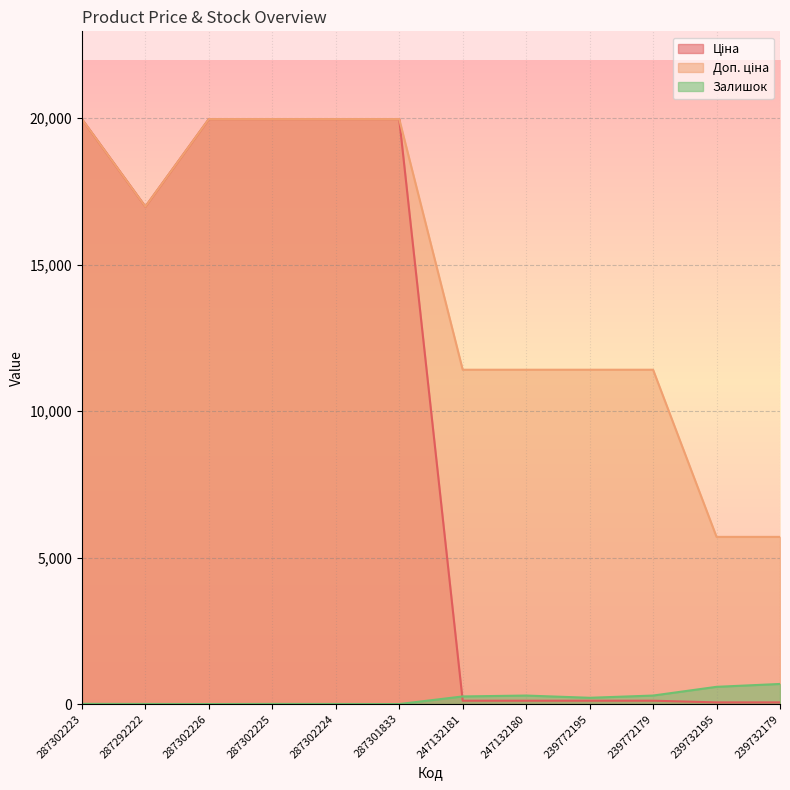

How many lines are shown in the chart?

3